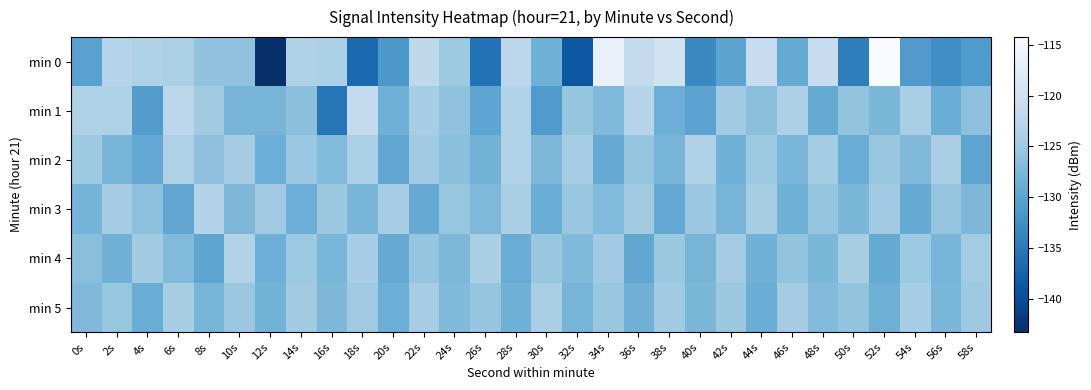

What is the total value across all series at 8s?

-757.5